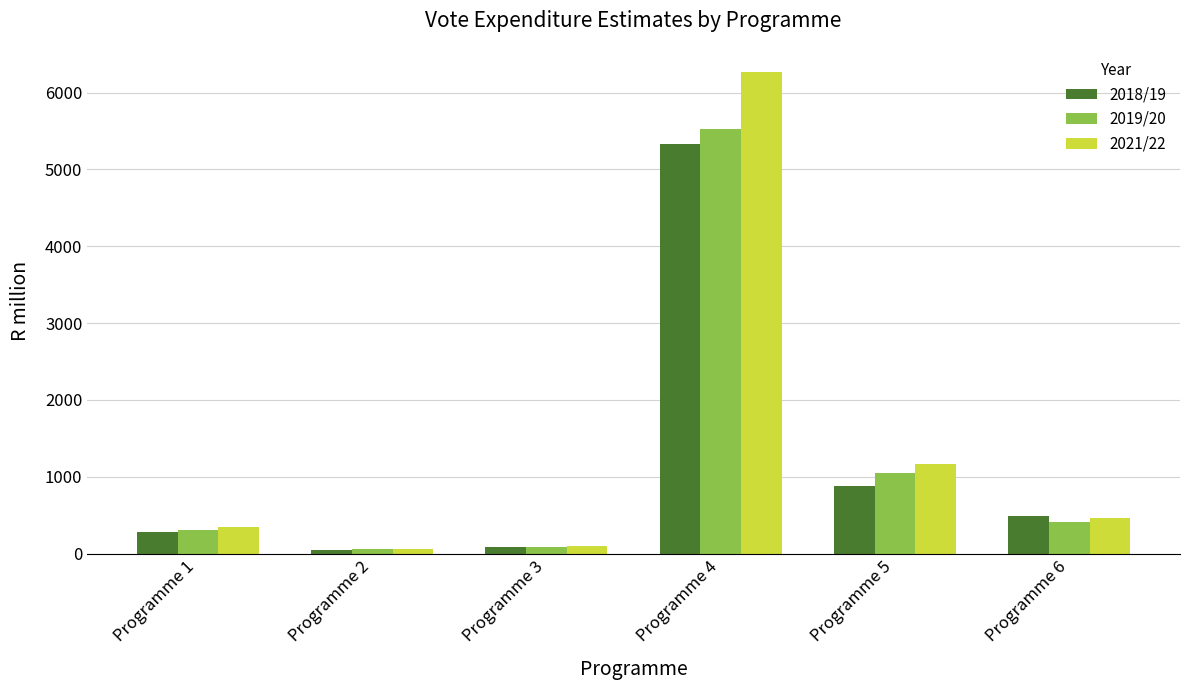

What is the value of the 2019/20 bar at the 6th from the left?

408.1